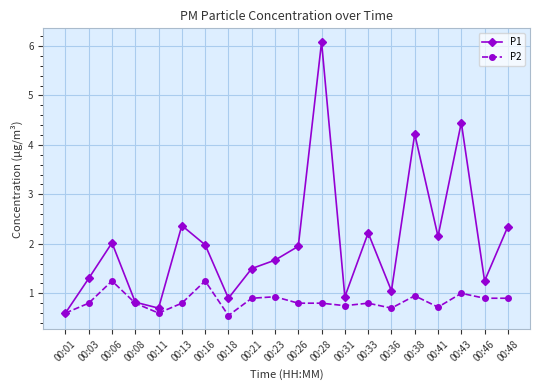

Does the chart have visible grid lines?

Yes